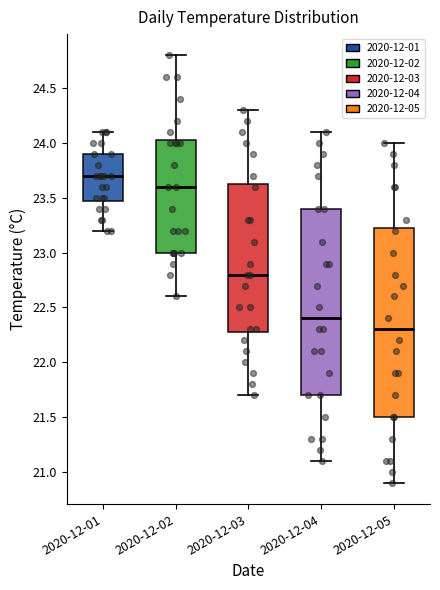

Reading left to right, read every box against the y-axis: the position of its median line, the range the box covers, and the ends of its whiskers. The values are not printed on the chart, so give them approximately, as read against the axis.

2020-12-01: median 23.70, box 23.50 to 23.90, whiskers 23.20 to 24.10
2020-12-02: median 23.60, box 23.00 to 24.05, whiskers 22.60 to 24.80
2020-12-03: median 22.80, box 22.30 to 23.65, whiskers 21.70 to 24.30
2020-12-04: median 22.40, box 21.70 to 23.40, whiskers 21.10 to 24.10
2020-12-05: median 22.30, box 21.50 to 23.25, whiskers 20.90 to 24.00